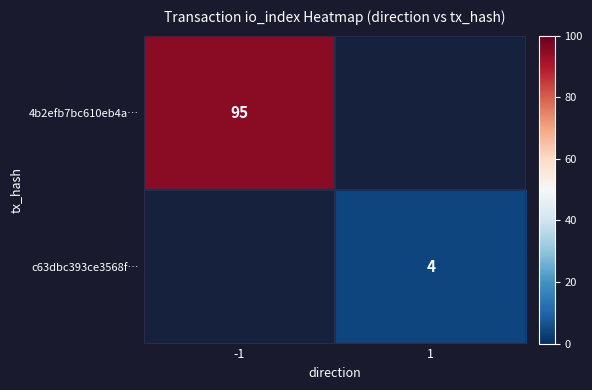

Is it true that c63dbc393ce3568f… equals 2 at 1?

False